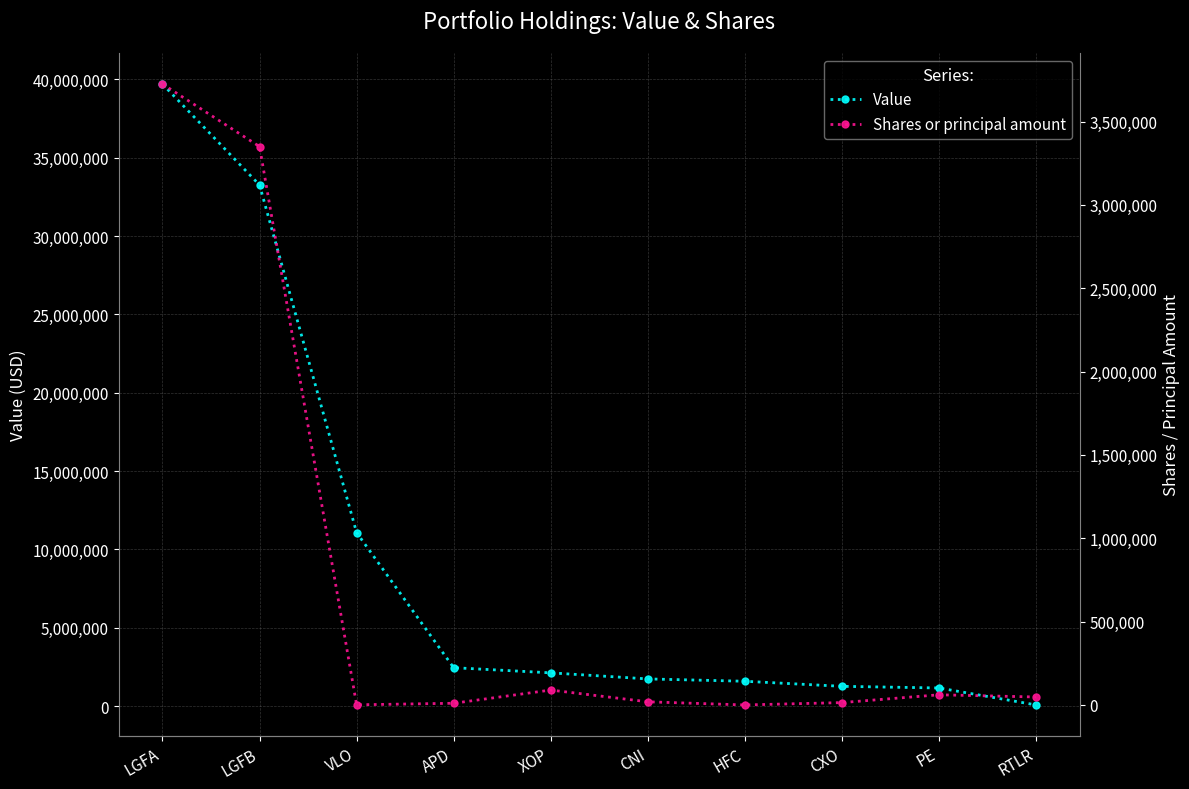

Read the Shares or principal amount value at CNI.

19207